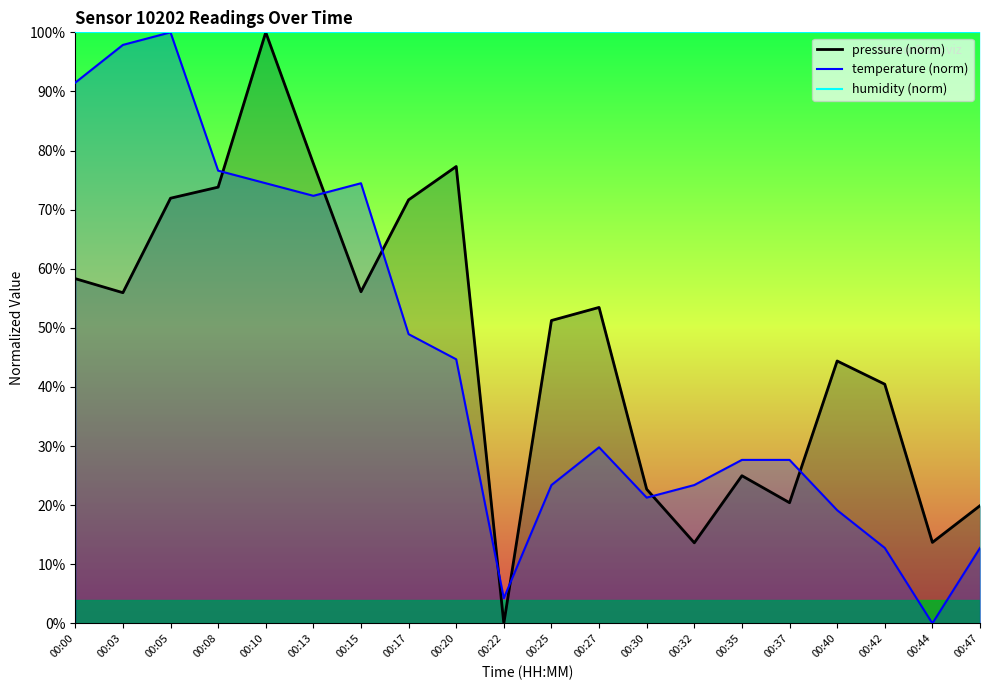

Does the chart have visible grid lines?

No